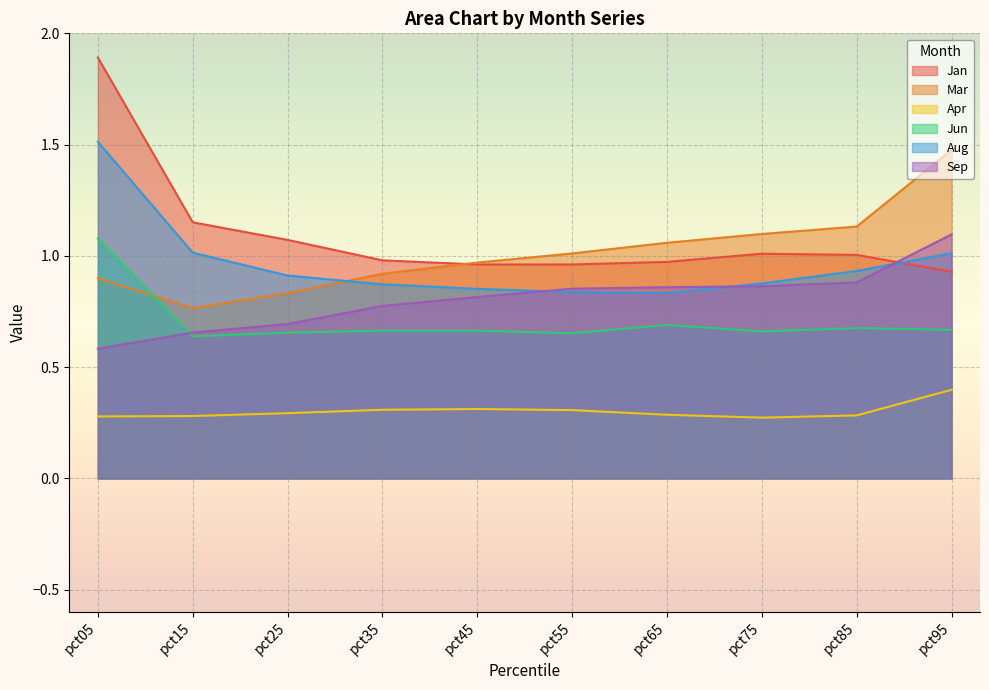

What is the value of the Jun point at the 7th from the left?

0.7